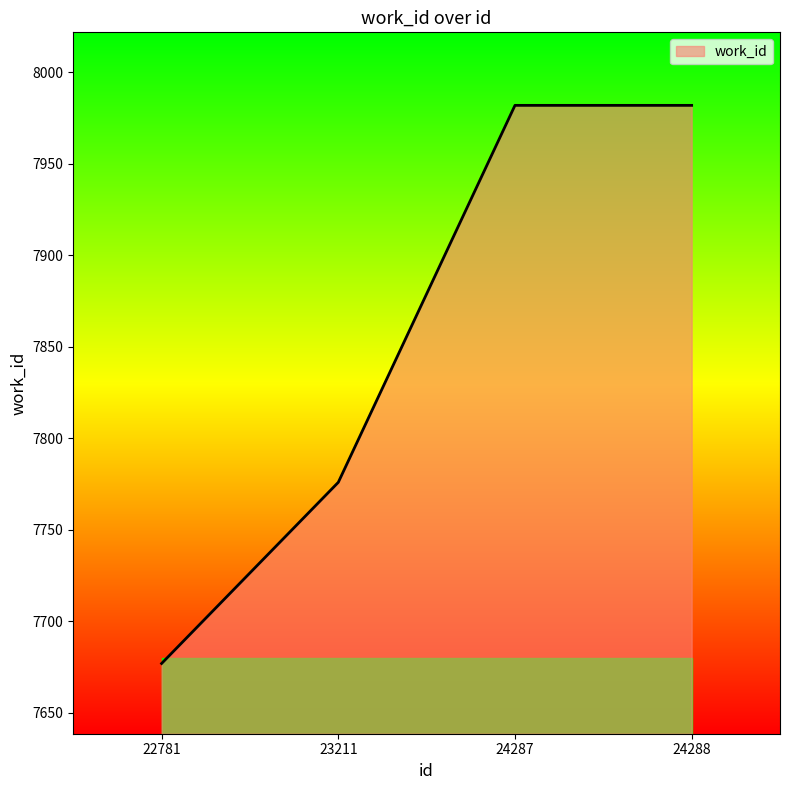

What is the average value?

7854